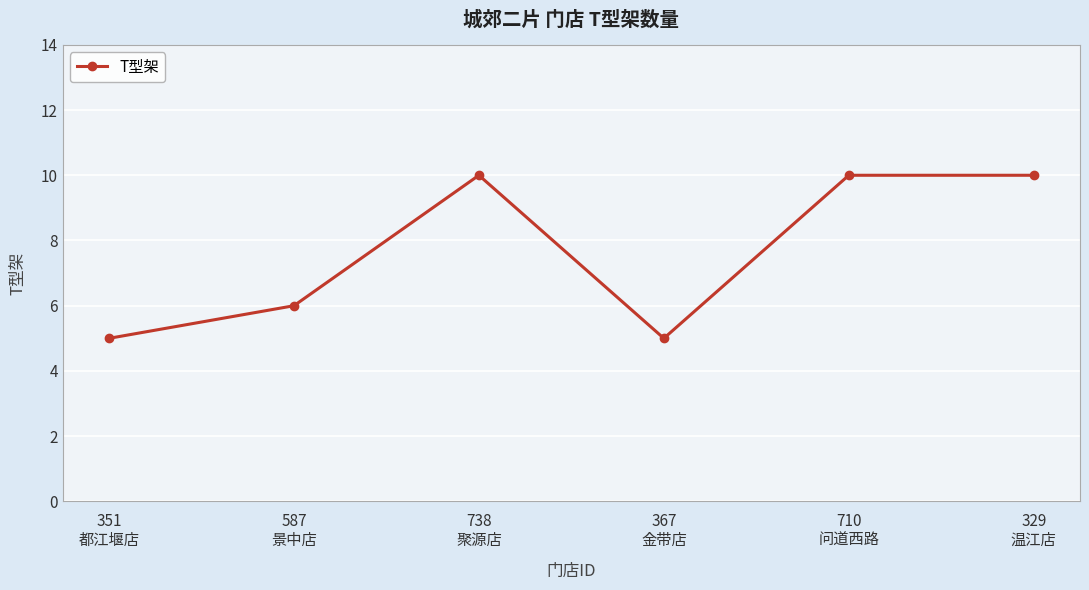

What is the value of the 6th point from the left?

10